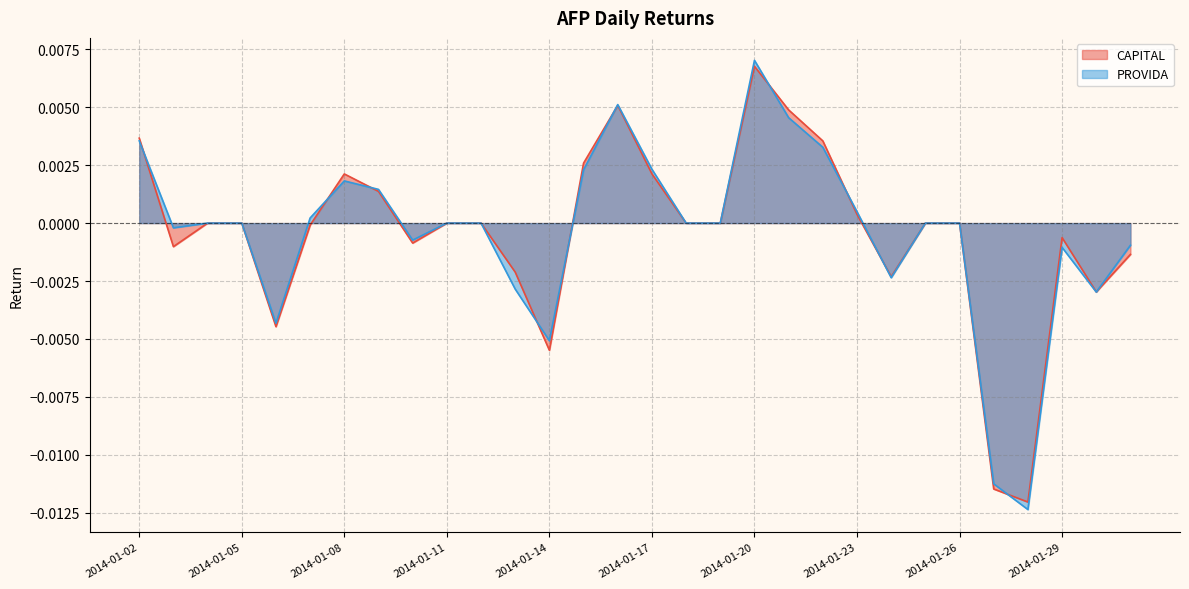

Which label corresponds to the smallest value in the chart?

2014-01-28